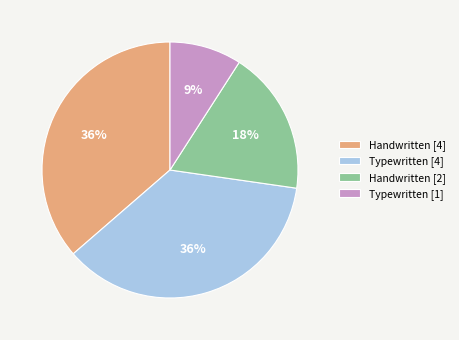

To the nearest percent, what portion does Typewritten [4] represent?

36%